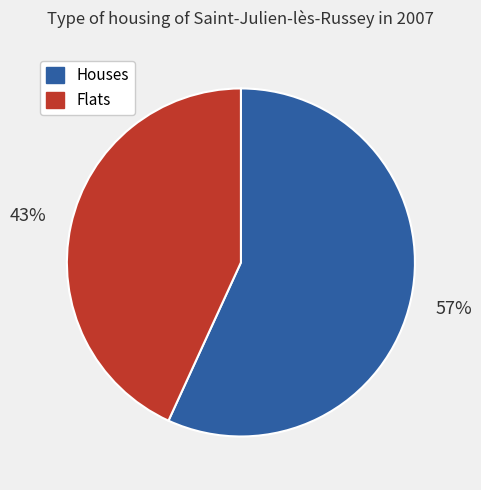

Which slice is the smallest?

Flats